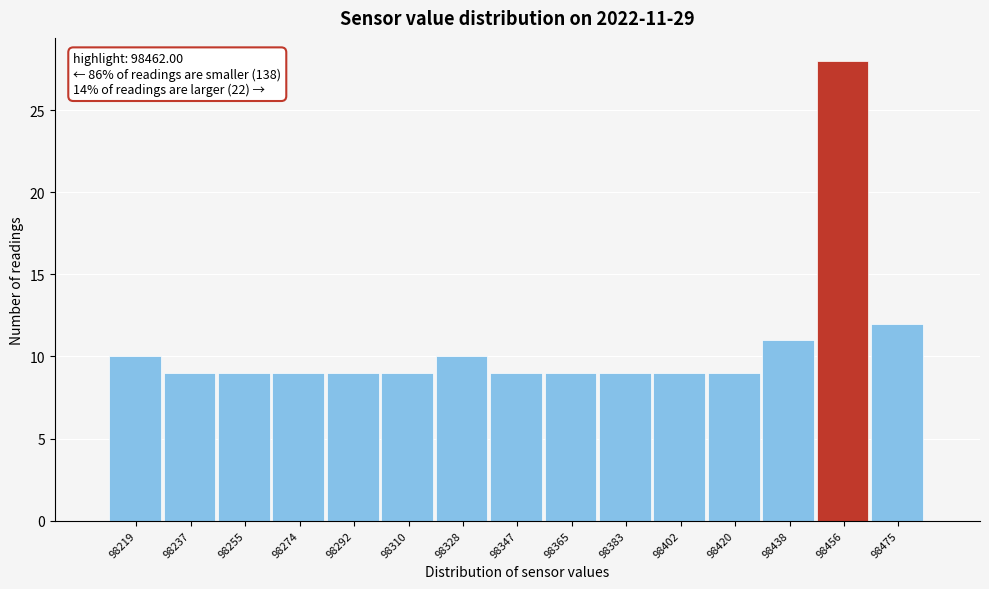

Over which range of the x-axis is the bar tallest?

98448 to 98466